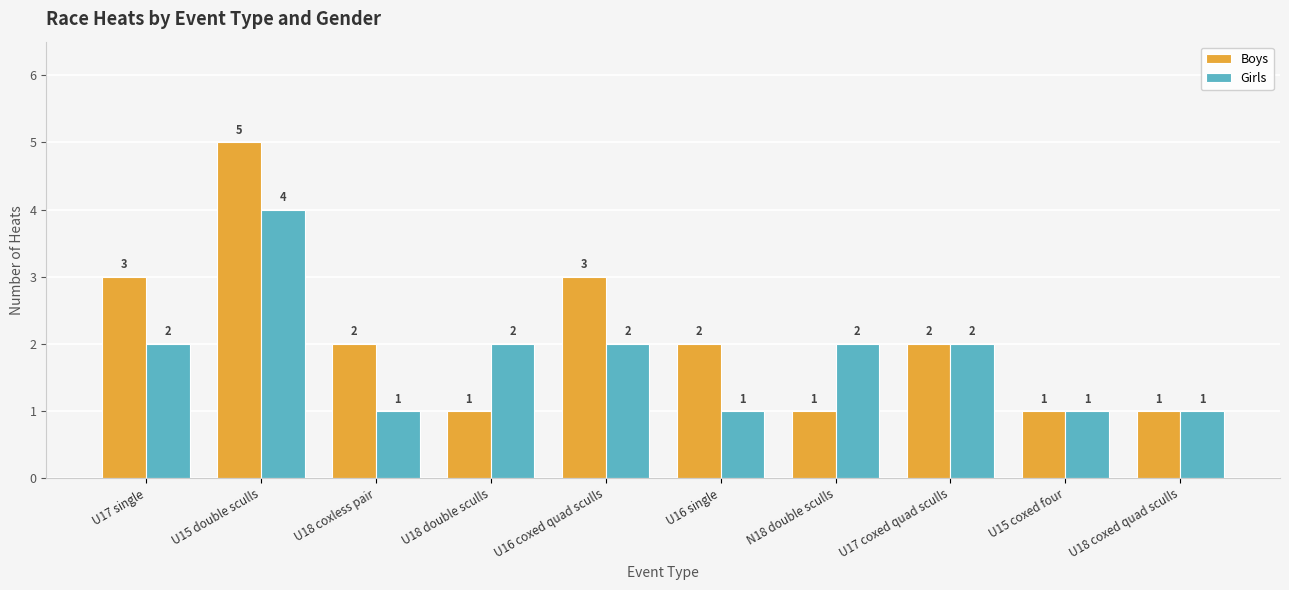

How many data points in Girls are less than 2?

4